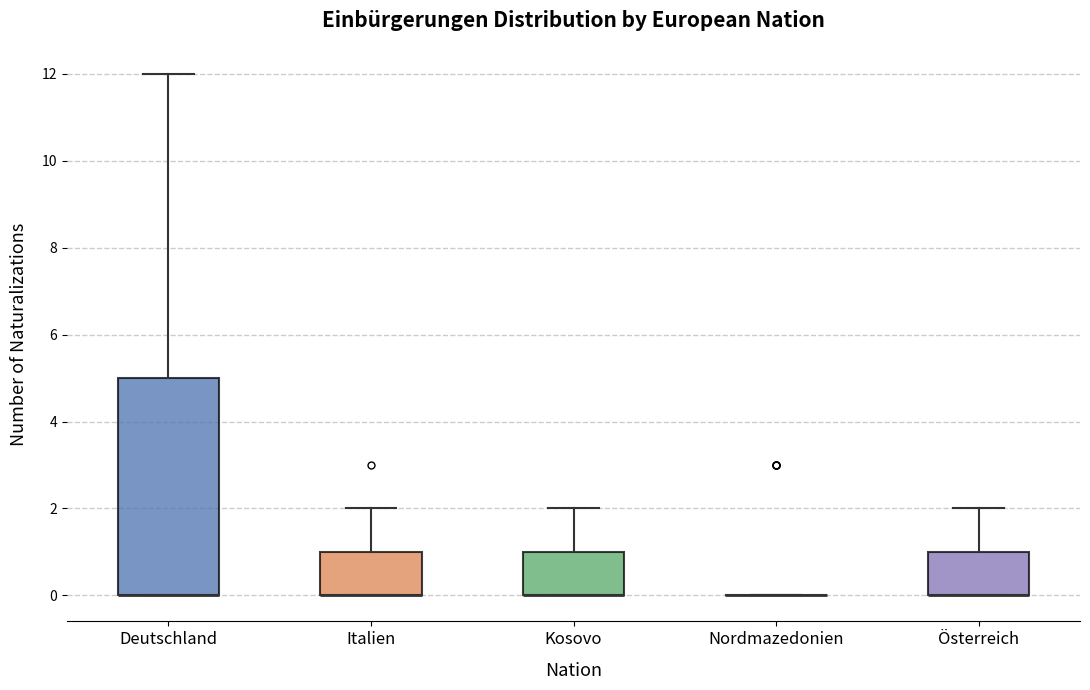

Reading left to right, transcribe this box plot: for each box, give where its median line is, the range the box spans, and where its two whiskers end, as read against the y-axis. The values are not printed on the chart, so give them approximately, as read against the axis.

Deutschland: median 0 (drawn on the box's lower edge), box 0 to 5, whiskers 0 to 12
Italien: median 0 (drawn on the box's lower edge), box 0 to 1, whiskers 0 to 2
Kosovo: median 0 (drawn on the box's lower edge), box 0 to 1, whiskers 0 to 2
Nordmazedonien: box collapsed to a line at 0, whiskers 0 to 0
Österreich: median 0 (drawn on the box's lower edge), box 0 to 1, whiskers 0 to 2